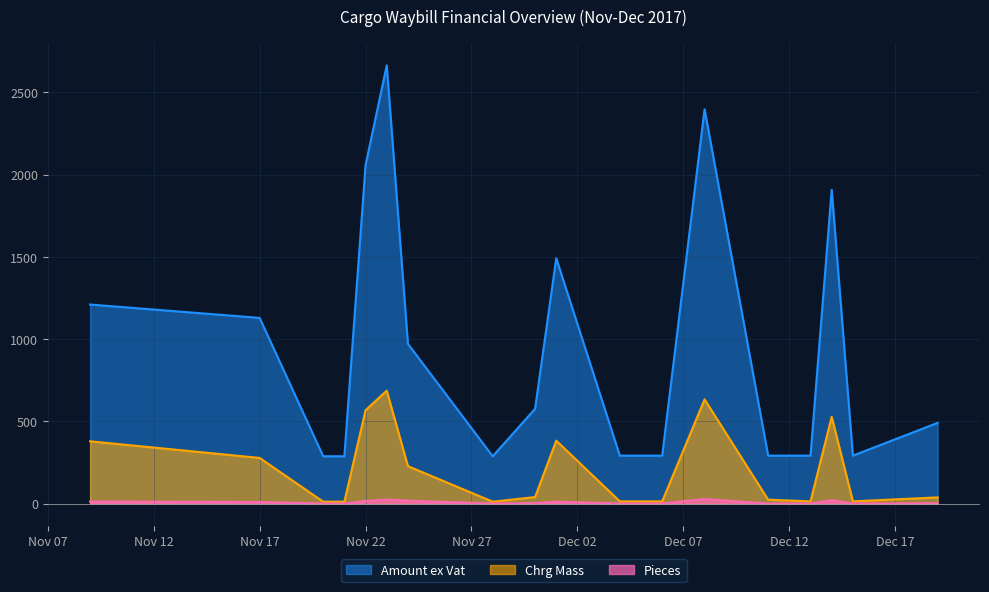

How many data points in Amount ex Vat are above 291?

18